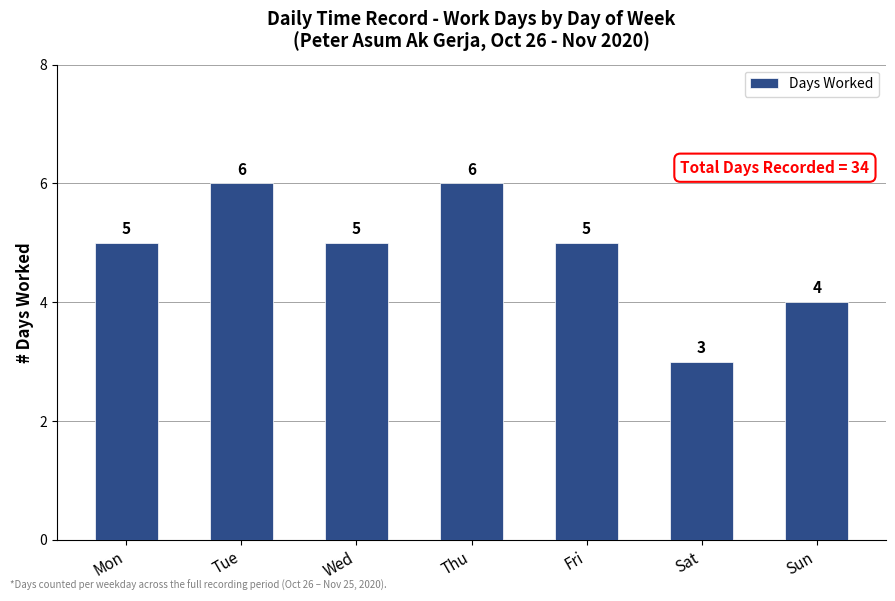

What is the approximate value at Sat?

3